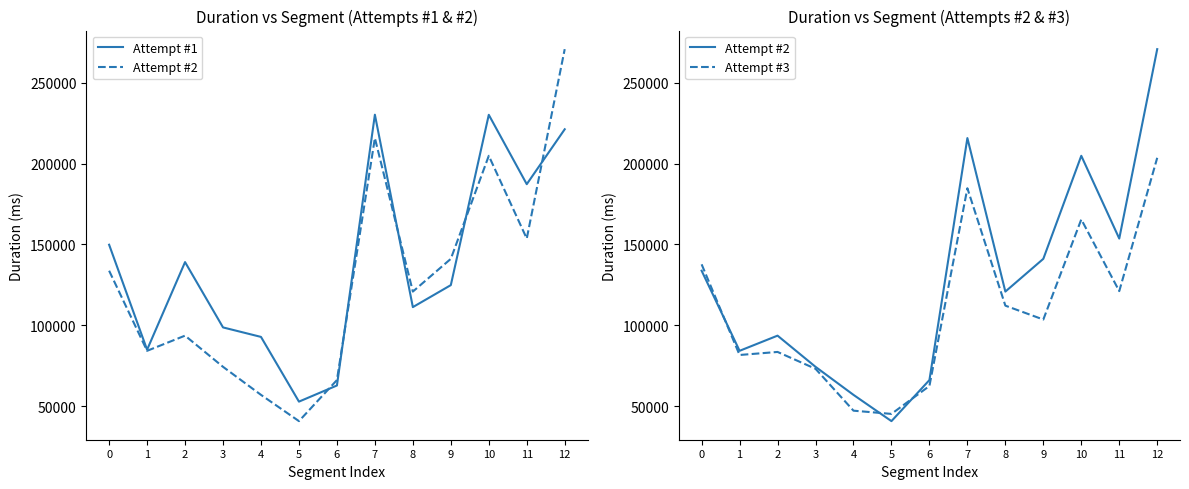

What value does the Attempt #2 series have at 11?

153663